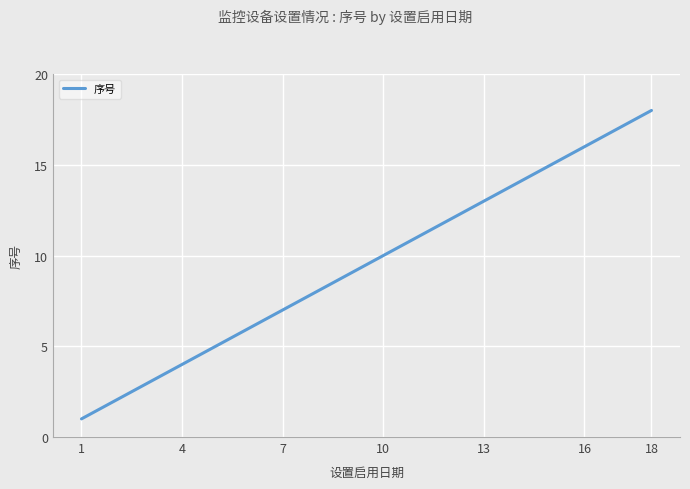

What is the greatest value displayed?

18